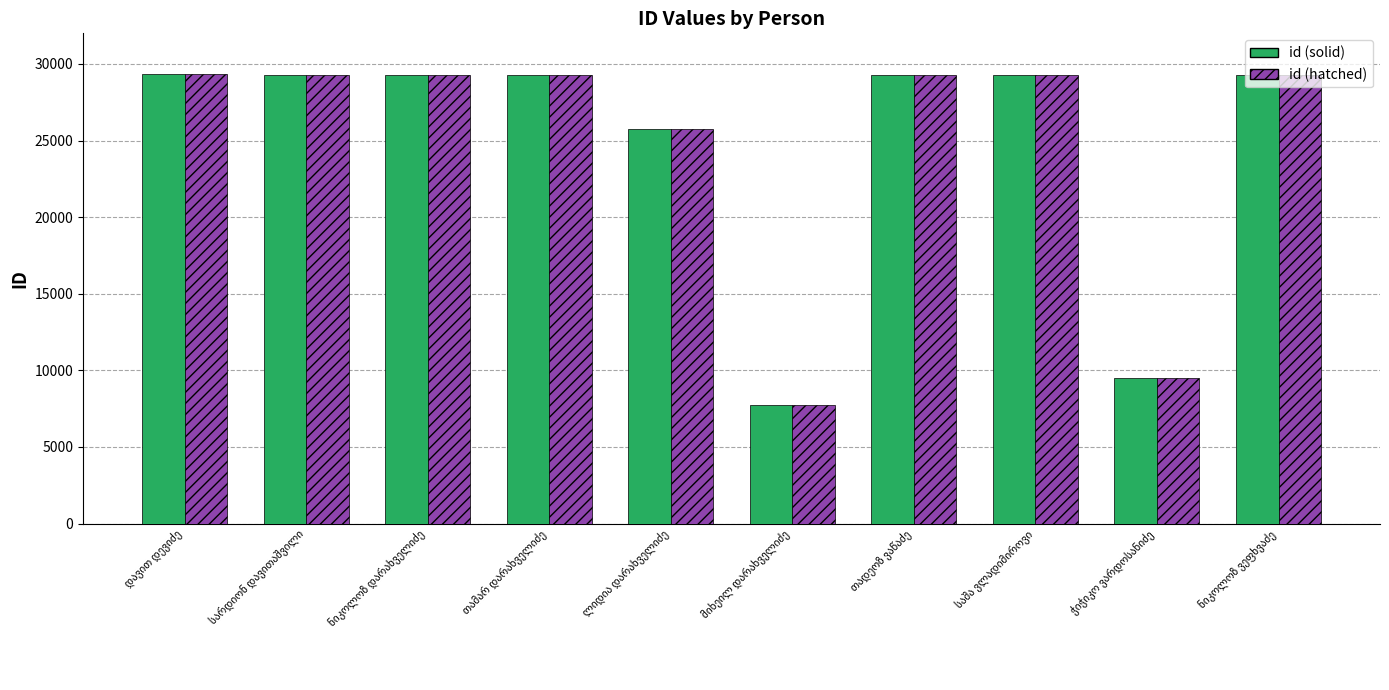

What is the sum of all id (hatched) values?

248194